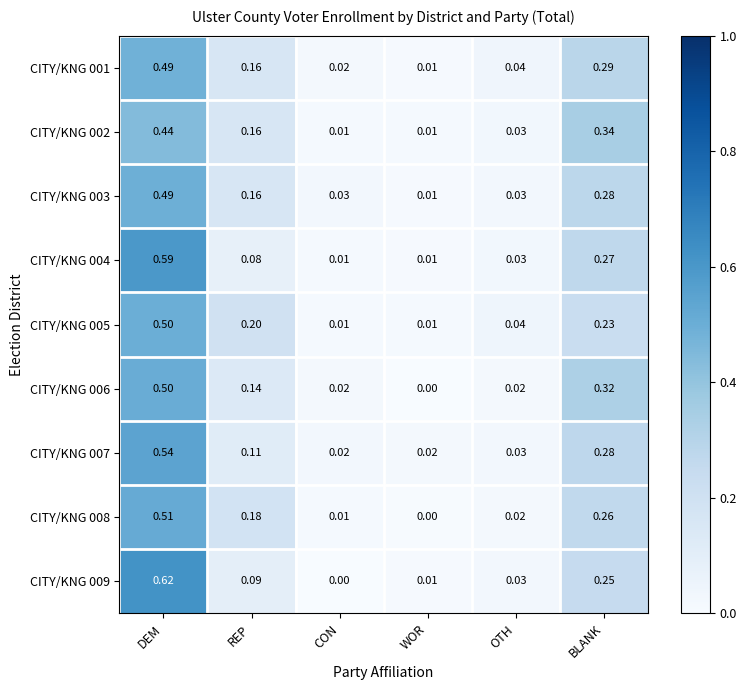

List the labels in order of CITY/KNG 008 value, smallest first.

WOR, CON, OTH, REP, BLANK, DEM